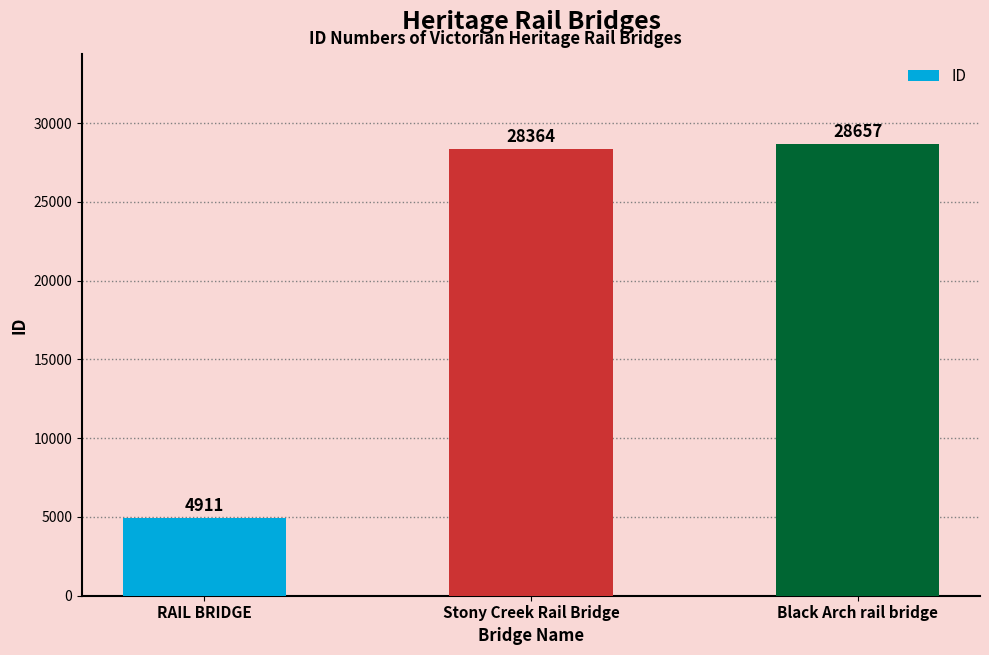

The value at Stony Creek Rail Bridge is 28364. True or false?

True